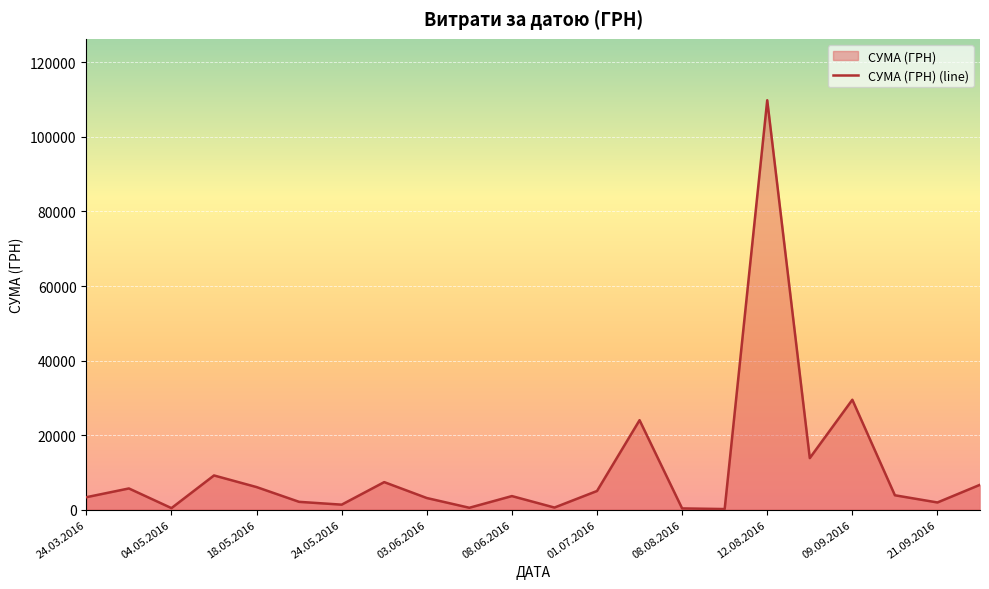

Which has a higher value, 09.09.2016 or 12.08.2016?

12.08.2016